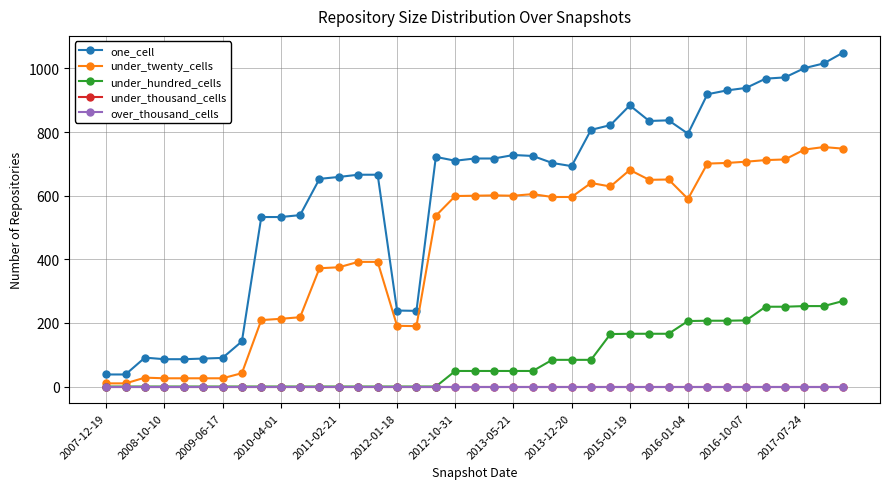

Is this an area chart (filled region under the line)?

No